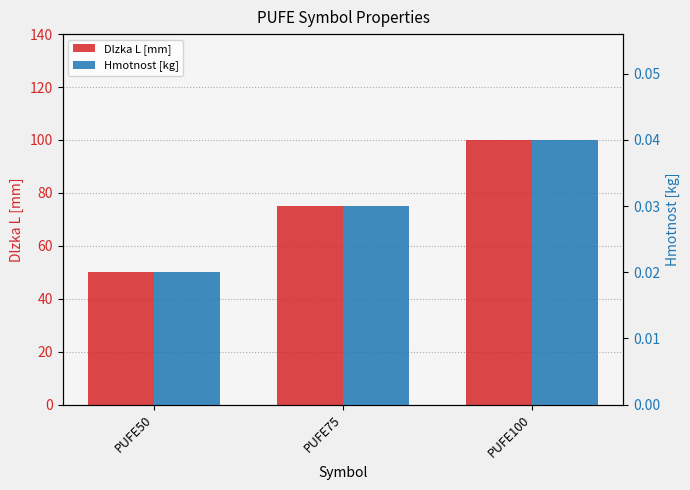

What is the difference between the second highest and minimum values in the Dlzka L [mm] series?

25.0